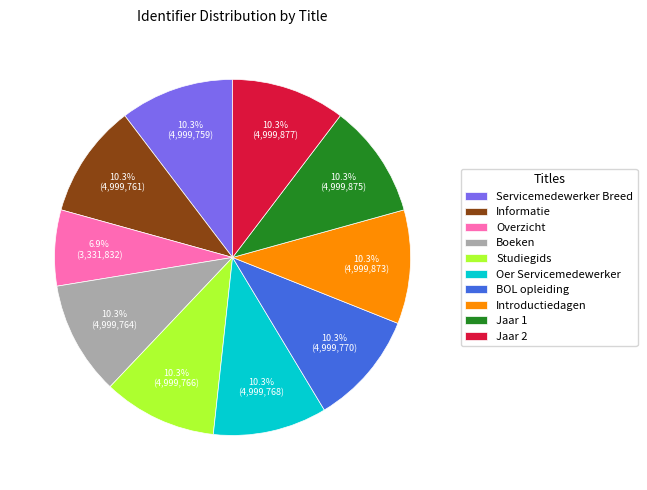

To the nearest percent, what is the combined percentage of Studiegids and Jaar 2?

21%